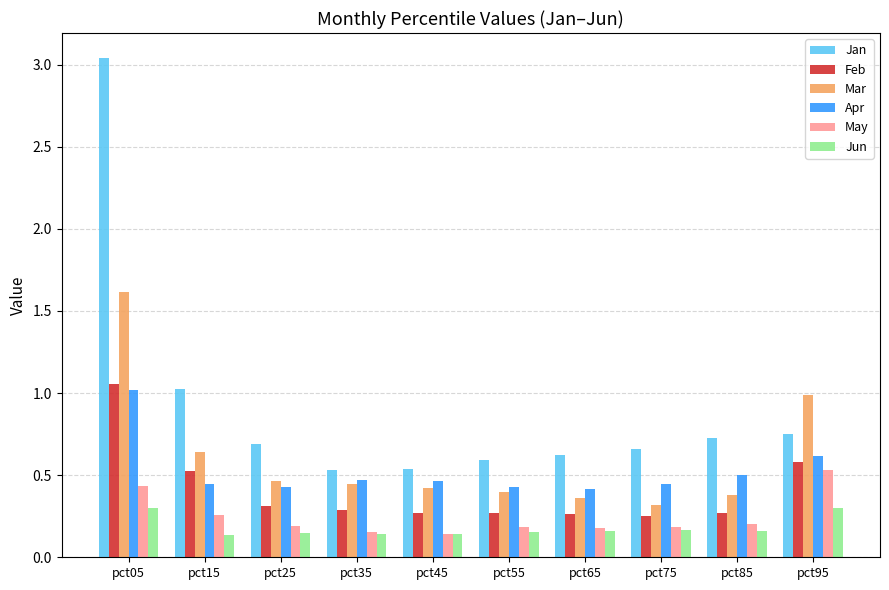

What is the highest value of the Apr series?

1.0